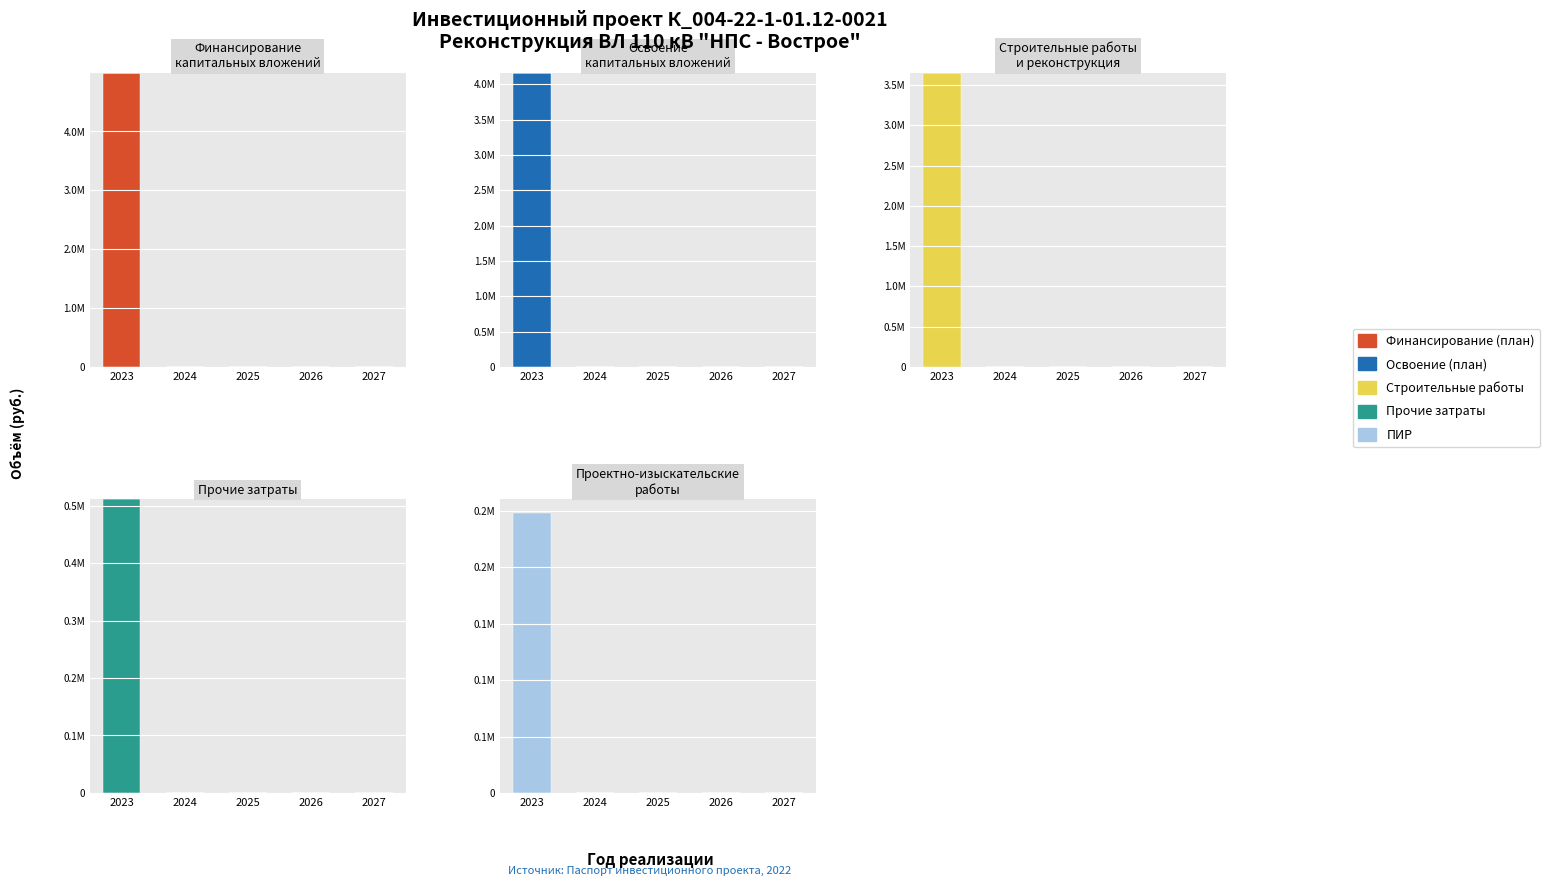

The Прочие затраты series shows 0.0 at 2024. True or false?

True